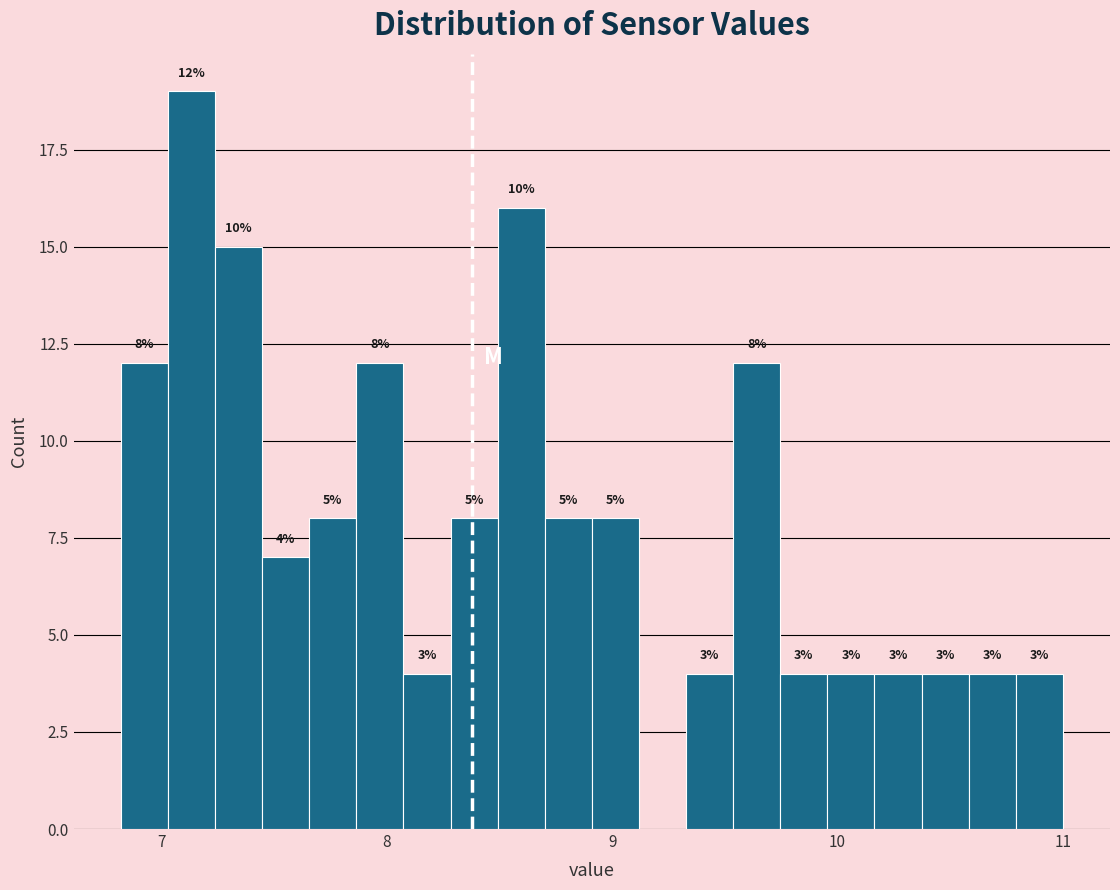

Around what value on the x-axis is the tallest bar? Give the approximate position of its centre, as read against the axis.

7.1